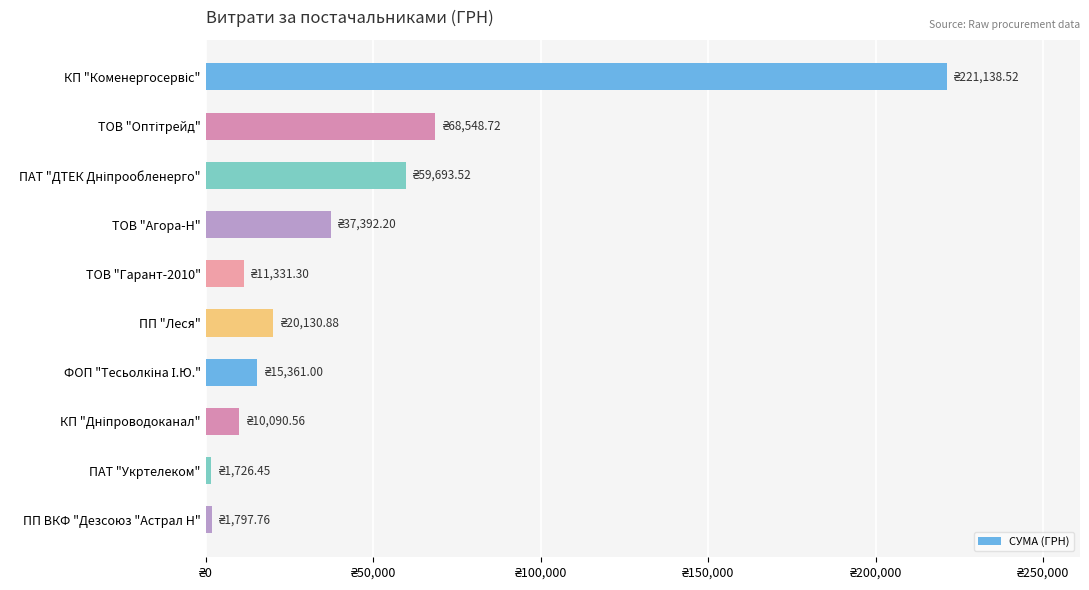

Does the chart contain any negative values?

No